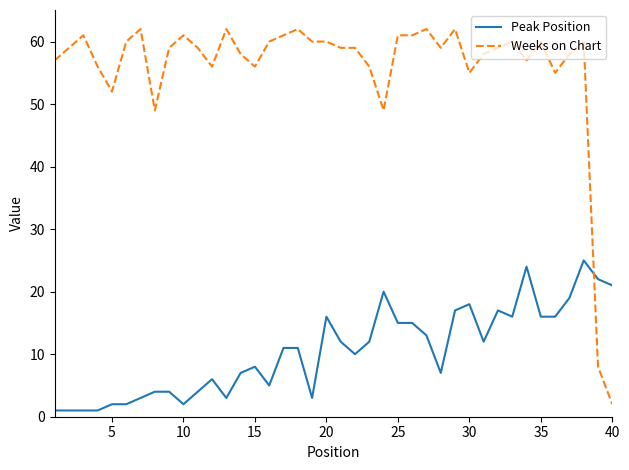

How many intersections are there between Peak Position and Weeks on Chart?

1